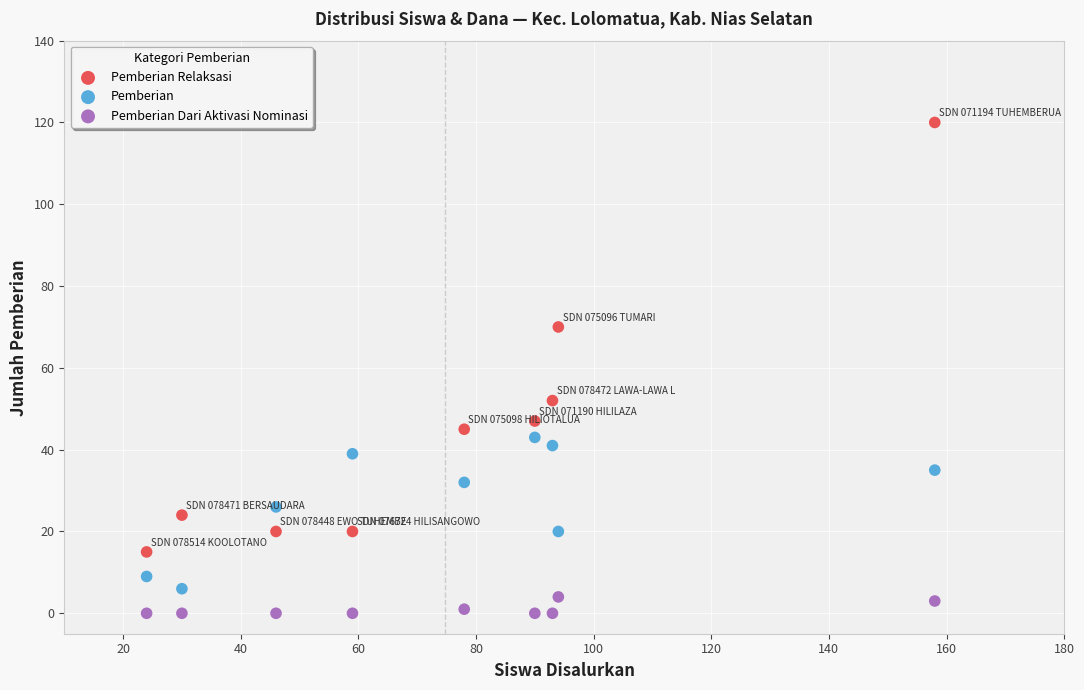

Across all data points, what is the range of X values (max minus min)?

134